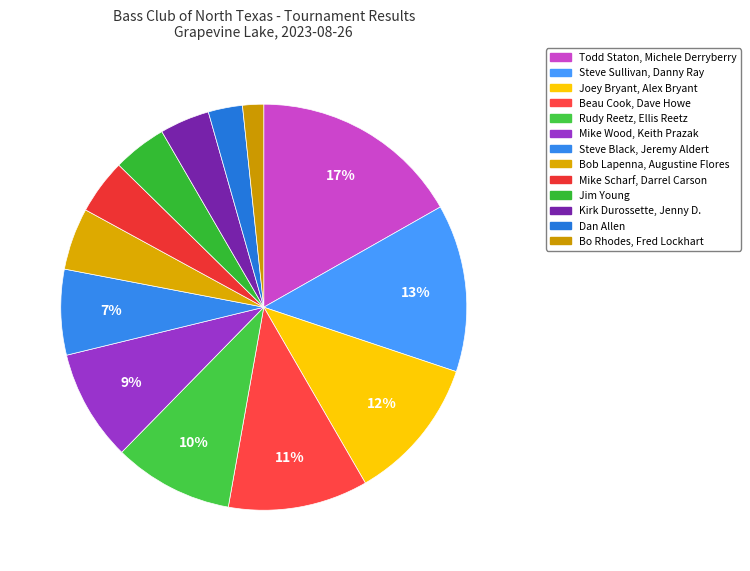

Which slice is the largest?

Todd Staton, Michele Derryberry